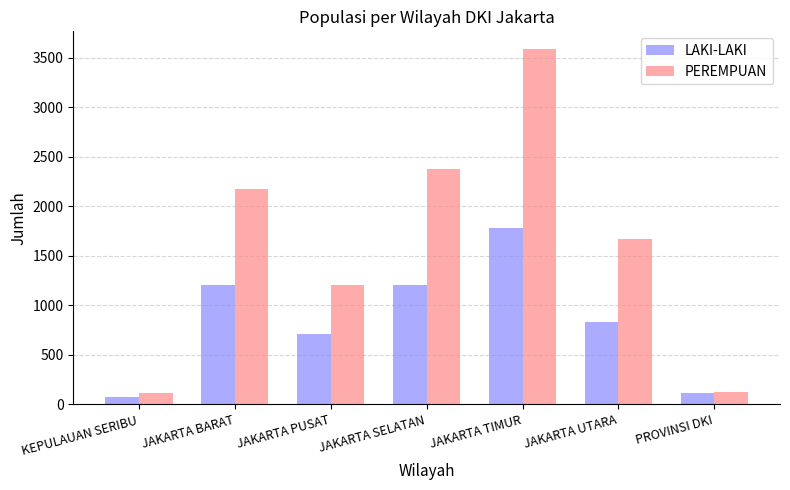

Which series has the largest range (max minus min)?

PEREMPUAN